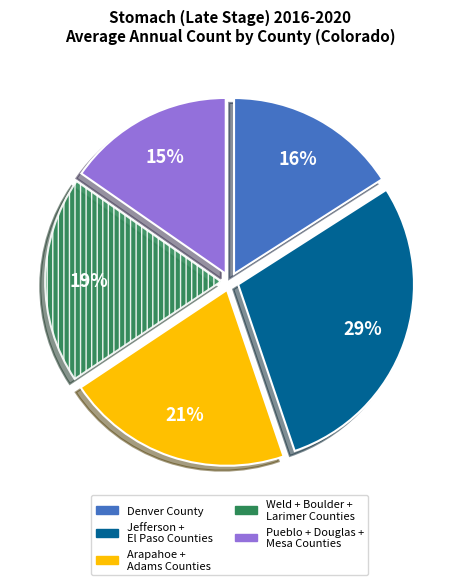

Do Weld + Boulder + Larimer Counties and Pueblo + Douglas + Mesa Counties together represent more than half of the pie?

No